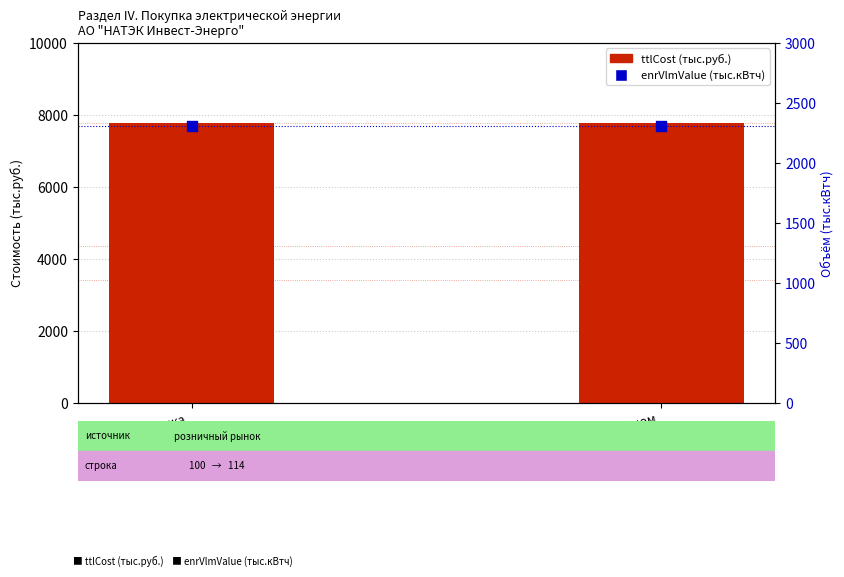

Which series reaches the maximum Y coordinate?

ttlCost